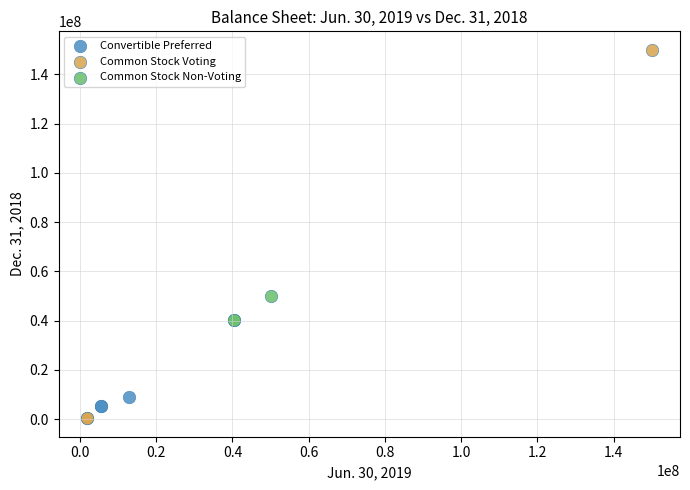

Which series contains the lowest Y value?

Common Stock Voting